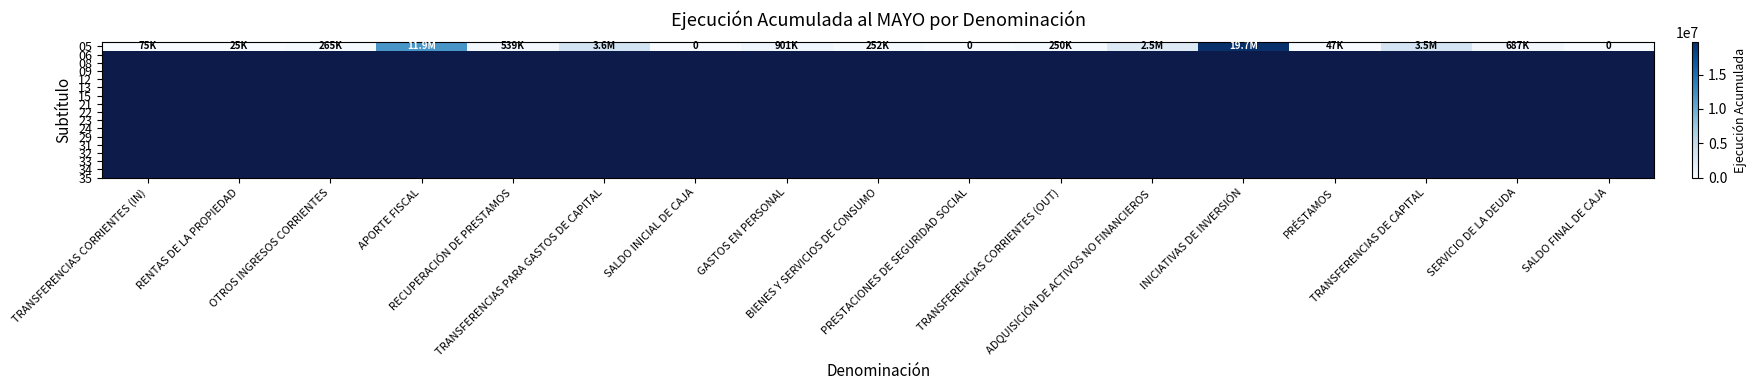

Between OTROS INGRESOS CORRIENTES and INICIATIVAS DE INVERSIÓN, which is larger?

INICIATIVAS DE INVERSIÓN